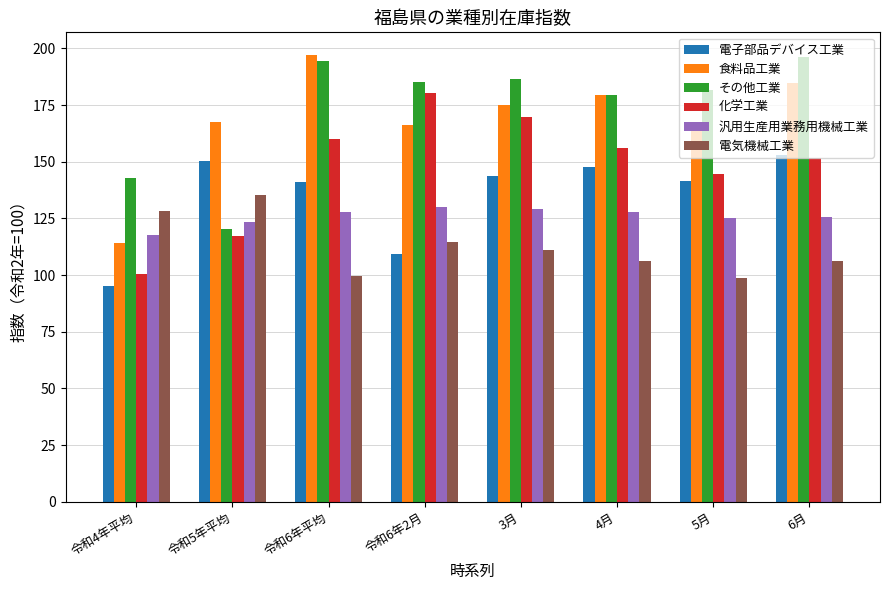

Read the 電子部品デバイス工業 value at 令和4年平均.

95.2